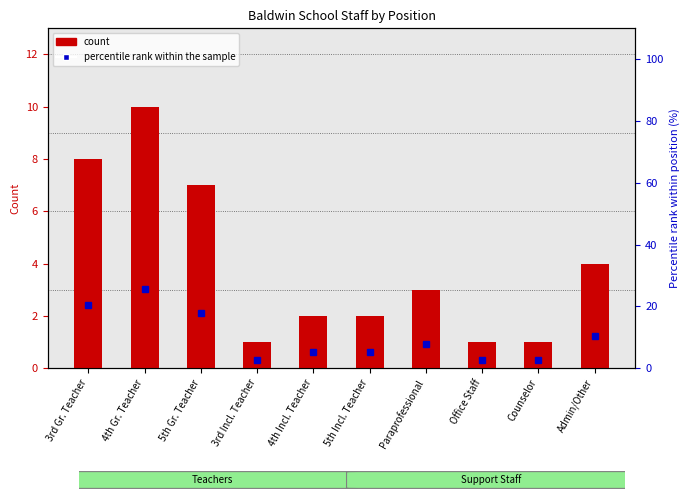

What is the difference between the maximum and second lowest values in the percentile rank series?

23.0